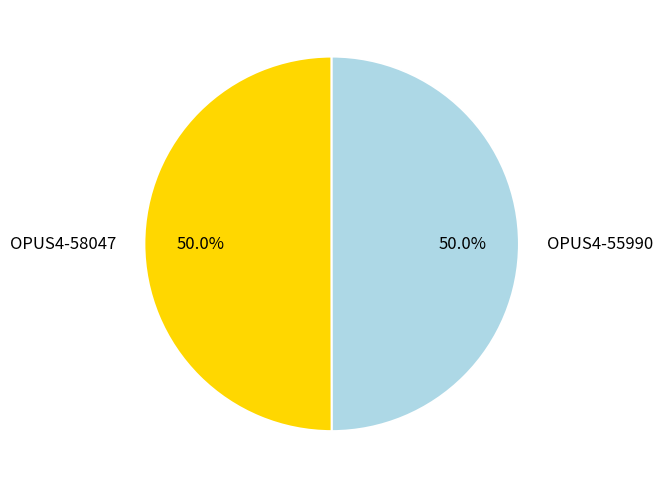

Count the number of slices in the pie.

2